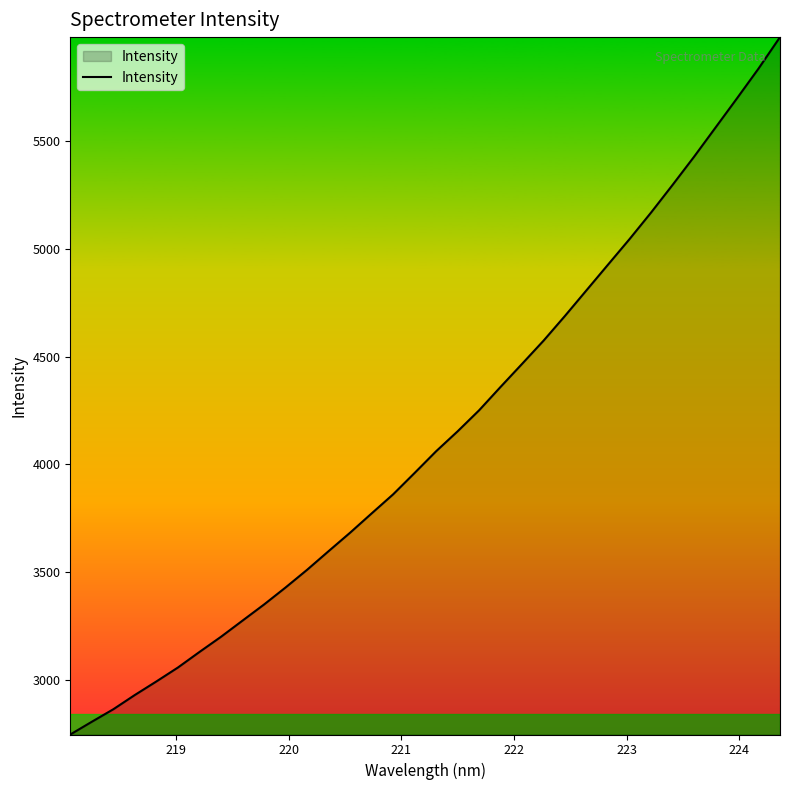

What is the minimum value shown in the chart?

2746.6